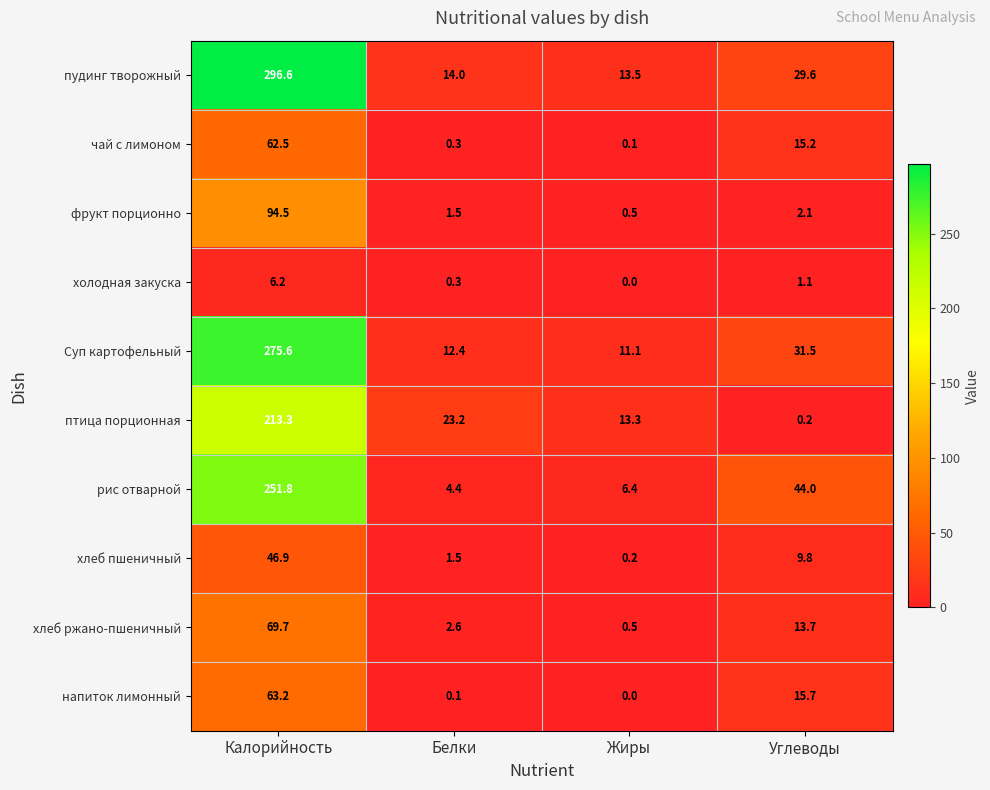

Rank the series by their maximum value, from lowest to highest.

холодная закуска, хлеб пшеничный, чай с лимоном, напиток лимонный, хлеб ржано-пшеничный, фрукт порционно, птица порционная, рис отварной, Суп картофельный, пудинг творожный